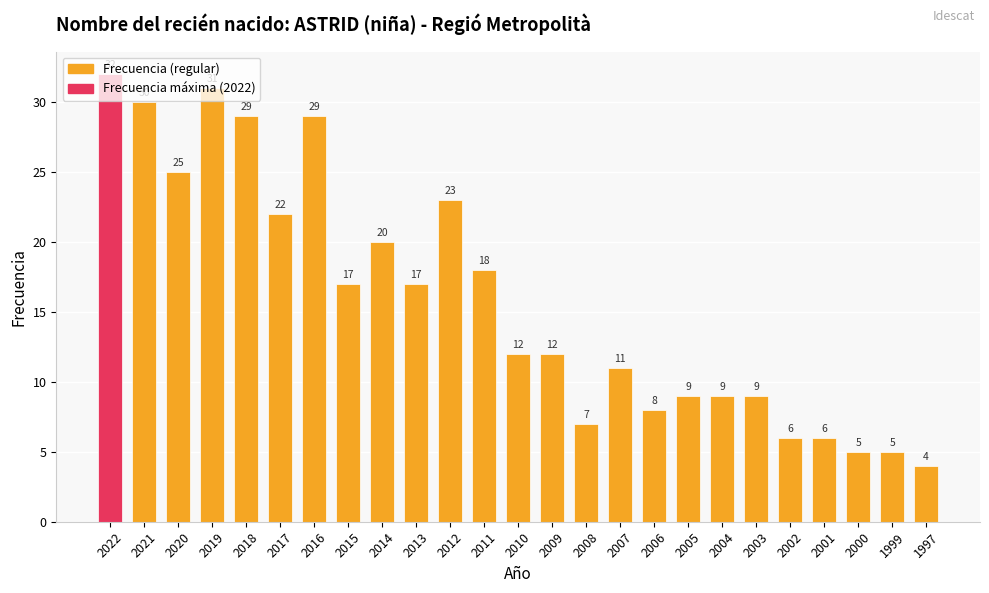

What is the sum of all values?

396